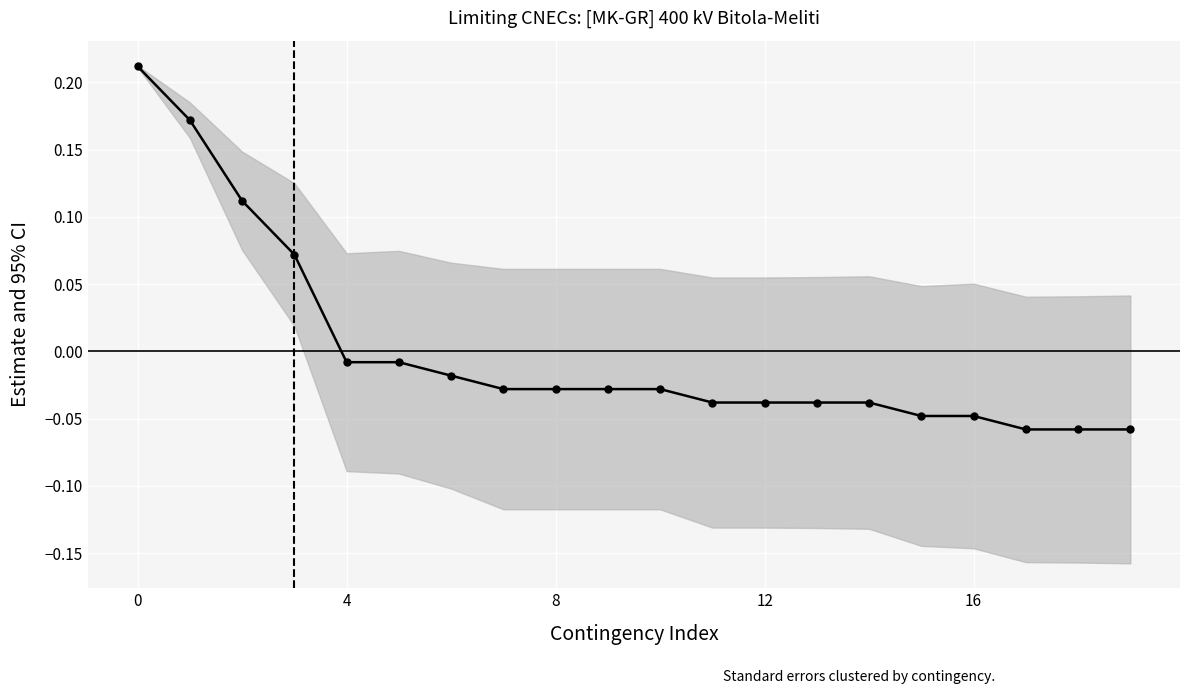

What is the sum of the values at 19 and 7?

-0.1